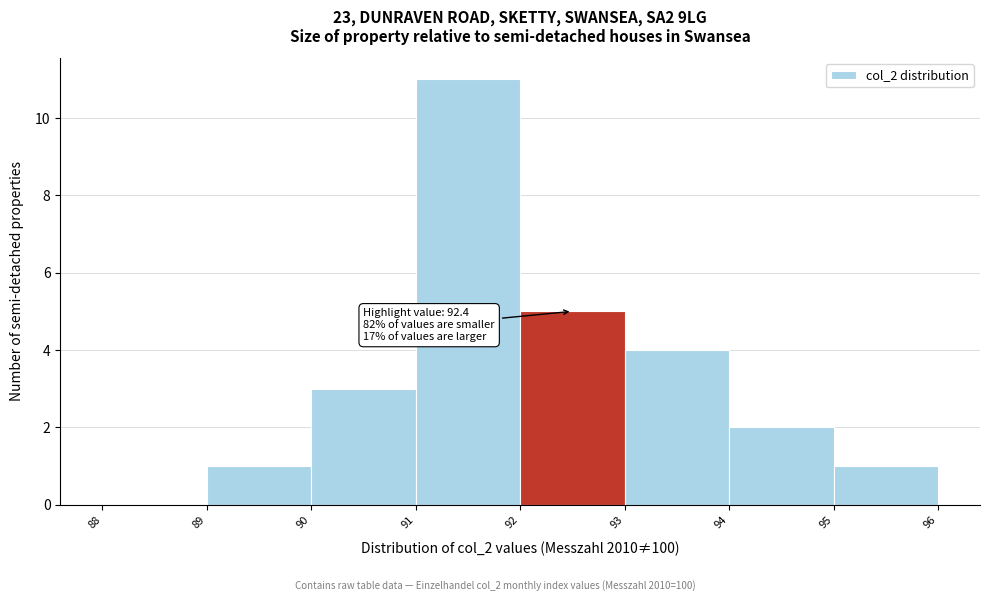

Which range on the x-axis has the tallest bar?

91 to 92